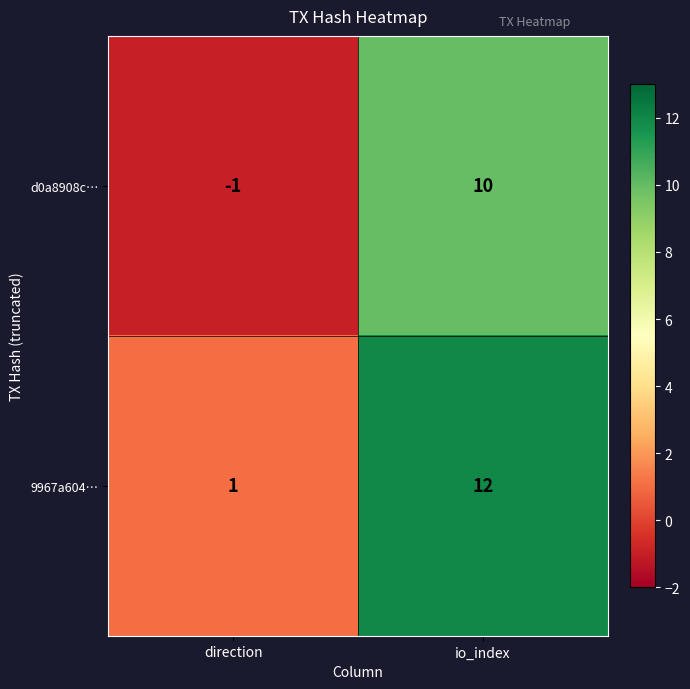

Rank the series at io_index from lowest to highest value.

d0a8908c…, 9967a604…